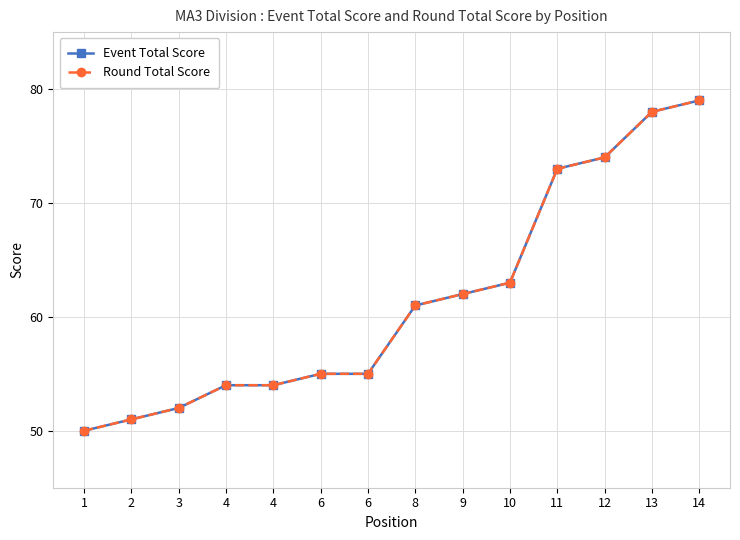

What is the minimum value for Round Total Score?

50